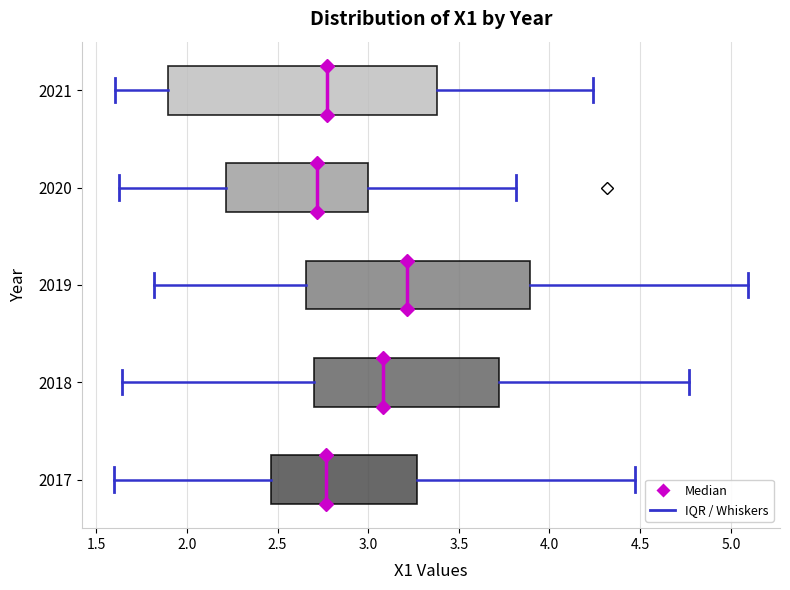

Reading bottom to top, transcribe this box plot: for each box, give where its median line is, the range the box spans, and where its two whiskers end, as read against the x-axis. The values are not printed on the chart, so give them approximately, as read against the axis.

2017: median 2.75, box 2.45 to 3.25, whiskers 1.60 to 4.45
2018: median 3.10, box 2.70 to 3.70, whiskers 1.65 to 4.75
2019: median 3.20, box 2.65 to 3.90, whiskers 1.80 to 5.10
2020: median 2.70, box 2.20 to 3.00, whiskers 1.65 to 3.80
2021: median 2.75, box 1.90 to 3.40, whiskers 1.60 to 4.25